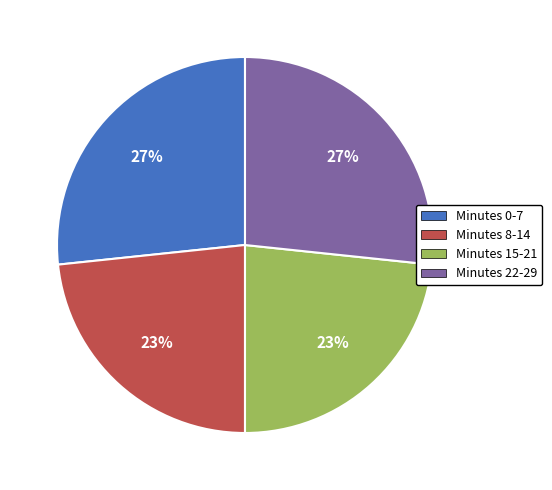

To the nearest percent, what is the average slice percentage?

25%